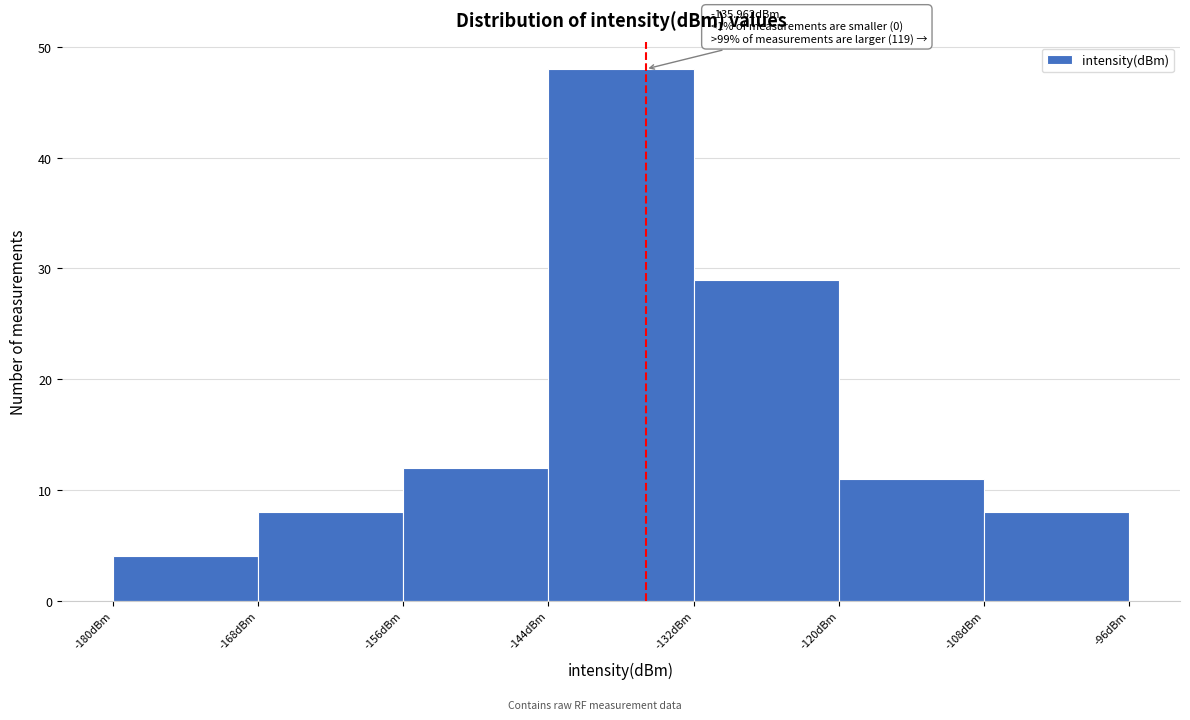

Which range on the x-axis has the tallest bar?

-144 to -132